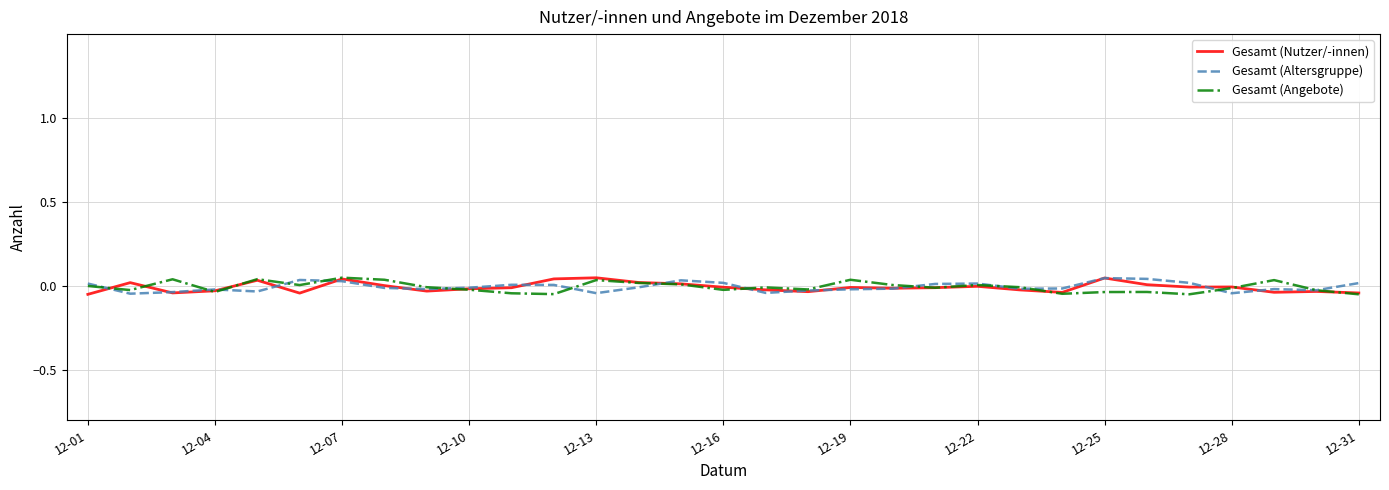

At which label does Gesamt (Angebote) first exceed 0?

12-01